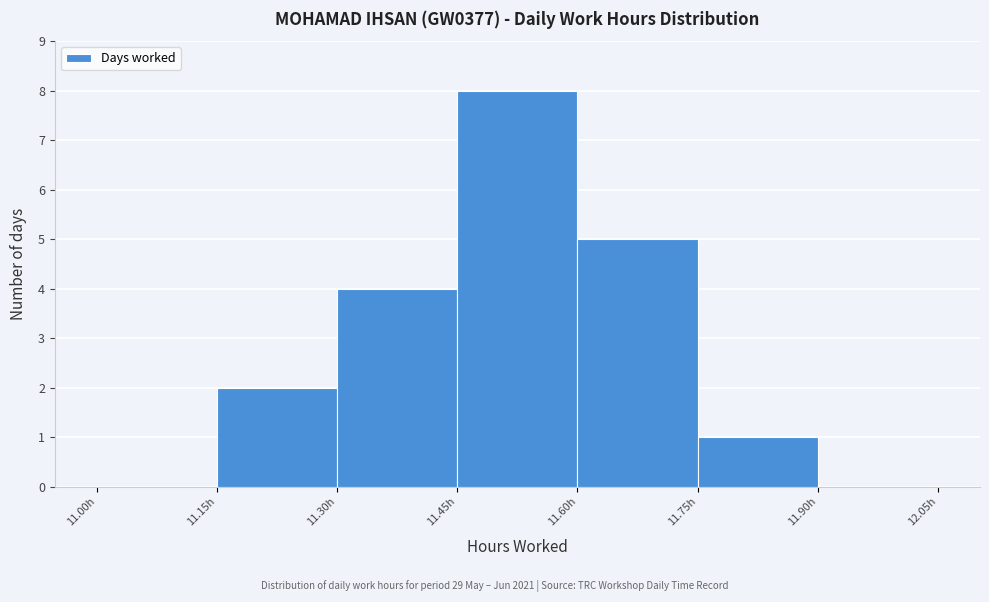

Which range on the x-axis has the tallest bar?

11.45 to 11.60